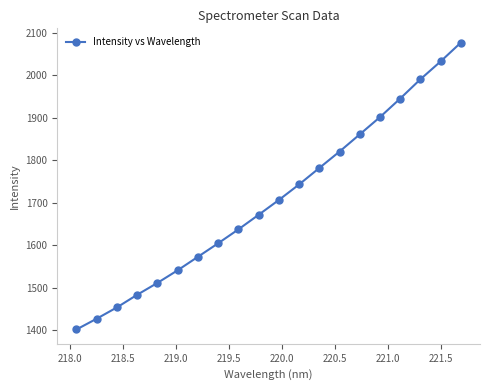

What is the sum of all values?

34160.6